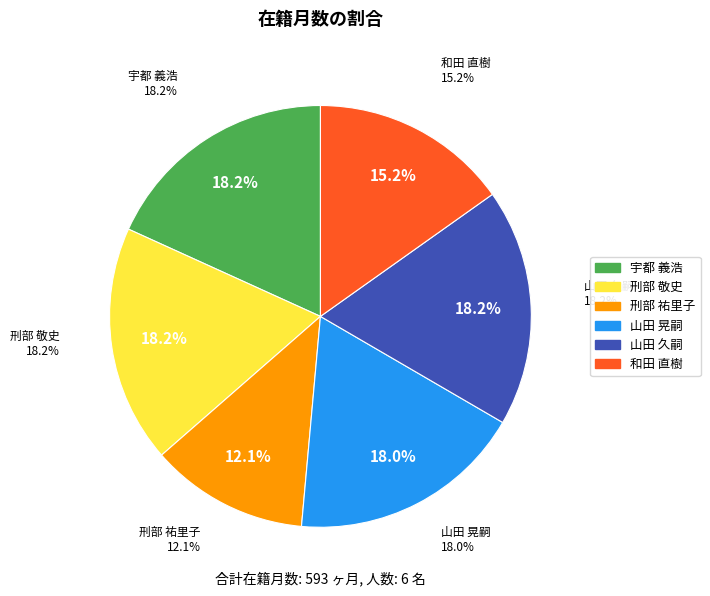

How many slices are in this pie chart?

6